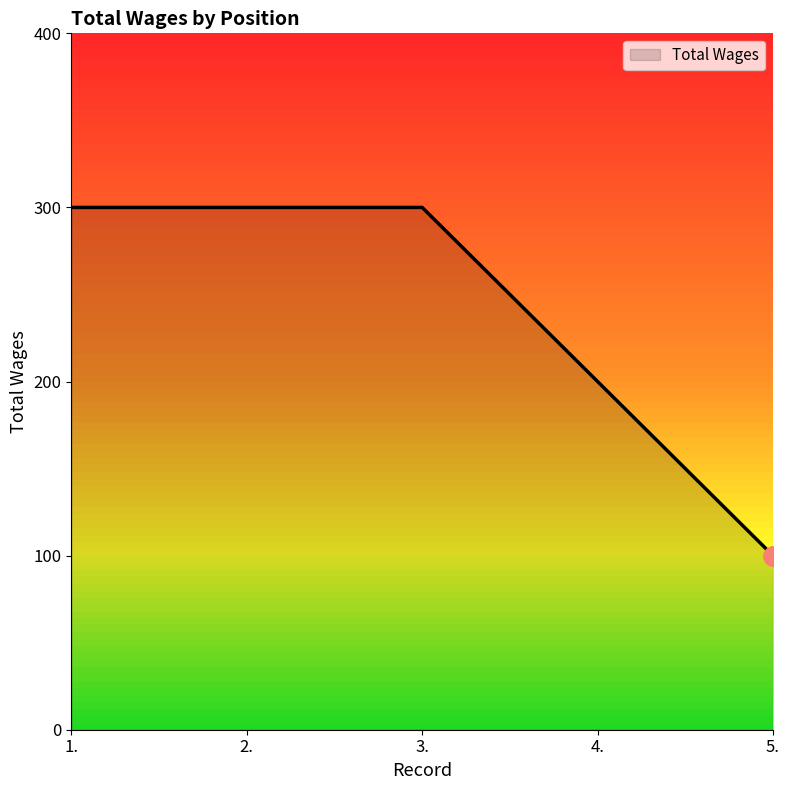

Read the value at 4..

200